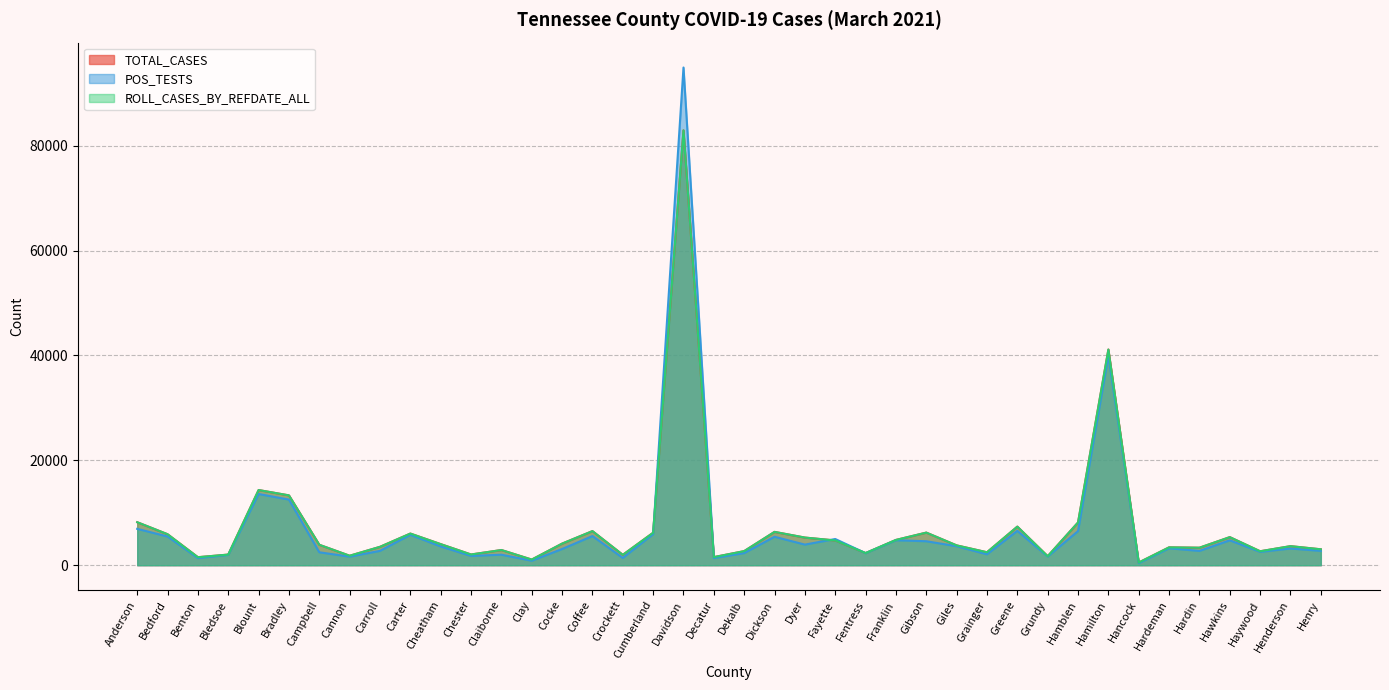

The ROLL_CASES_BY_REFDATE_ALL series shows 7356 at Greene. True or false?

True